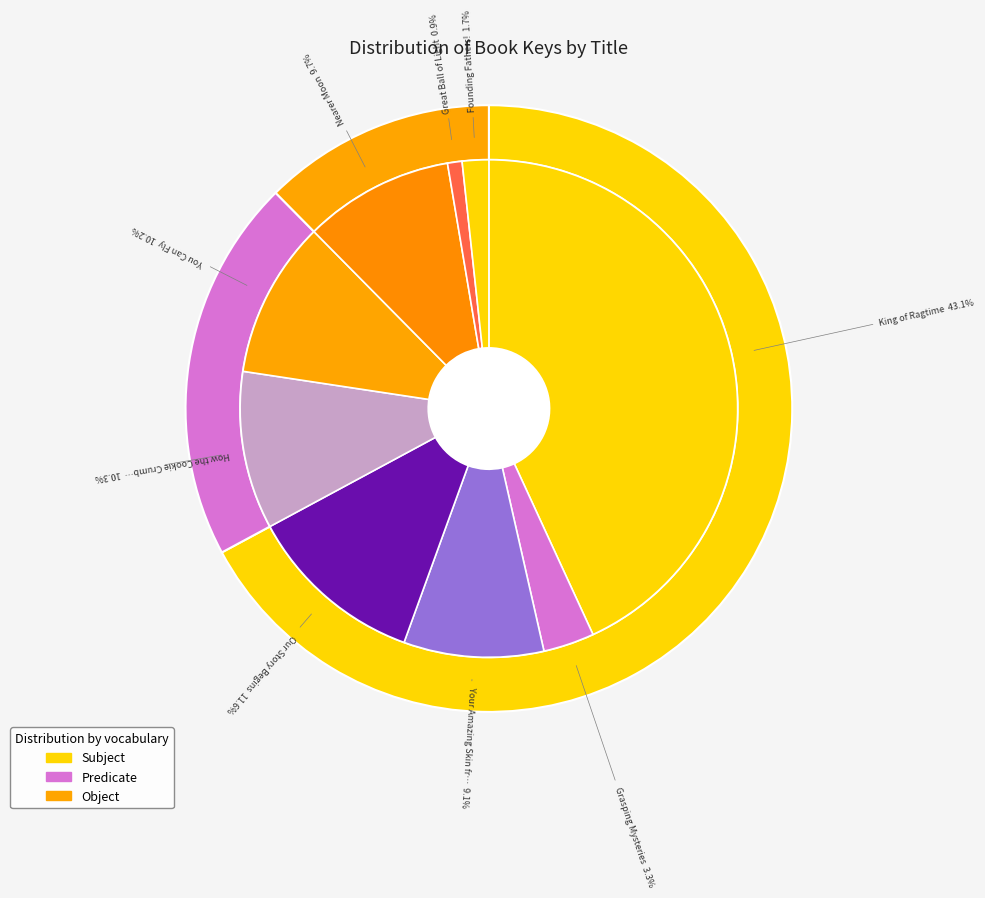

What is the total percentage of King of Ragtime and Nearer Moon?

52.9%